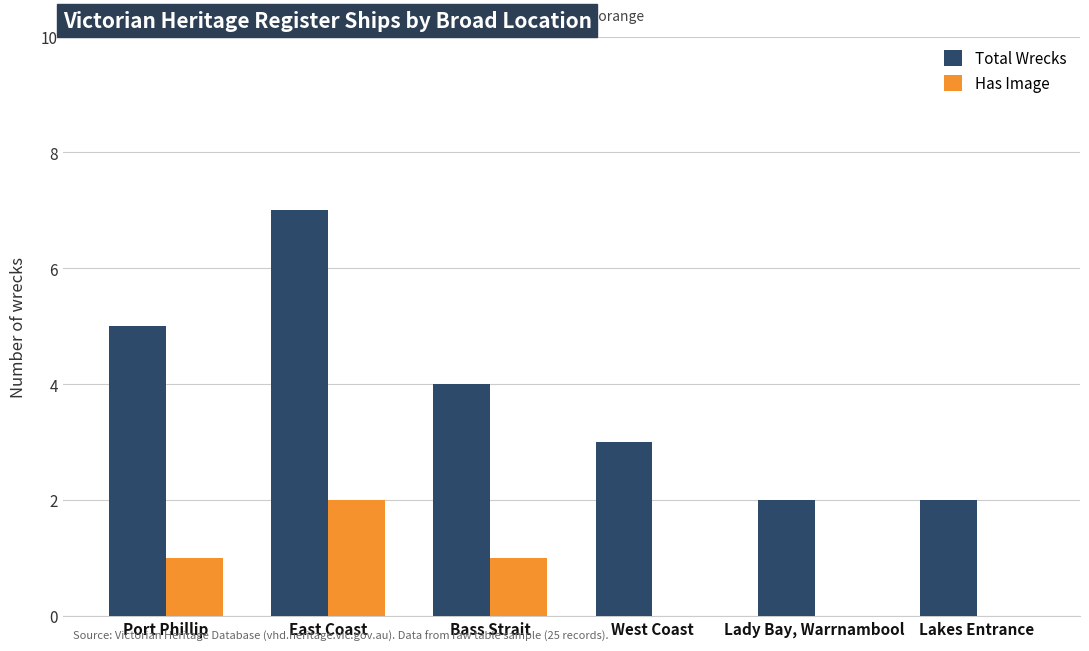

What is the average value of the Total Wrecks series?

4